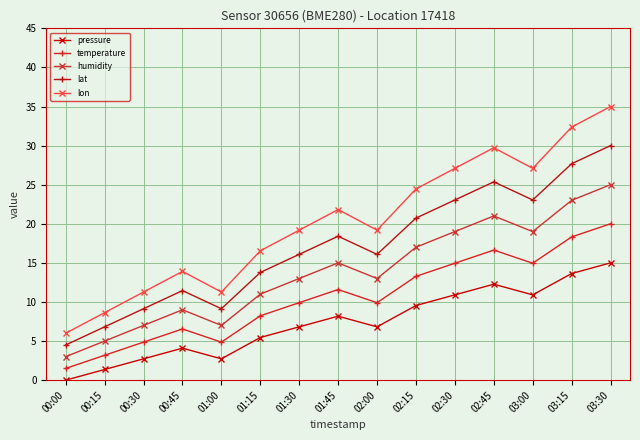

What is the total value across all series at 02:30?

95.0